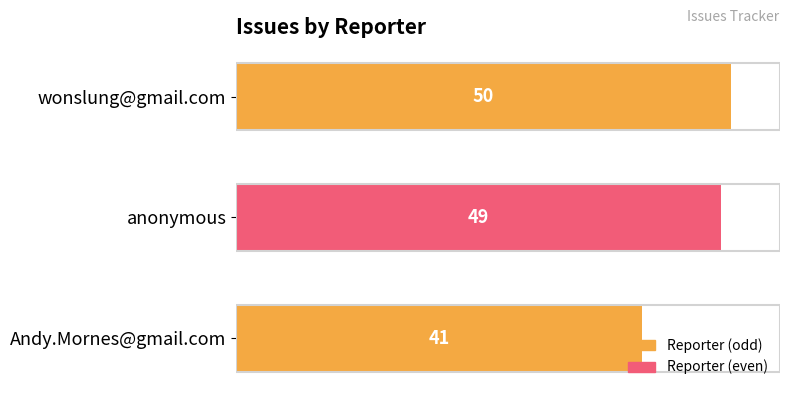

Count the values in the range 41 to 50.

3